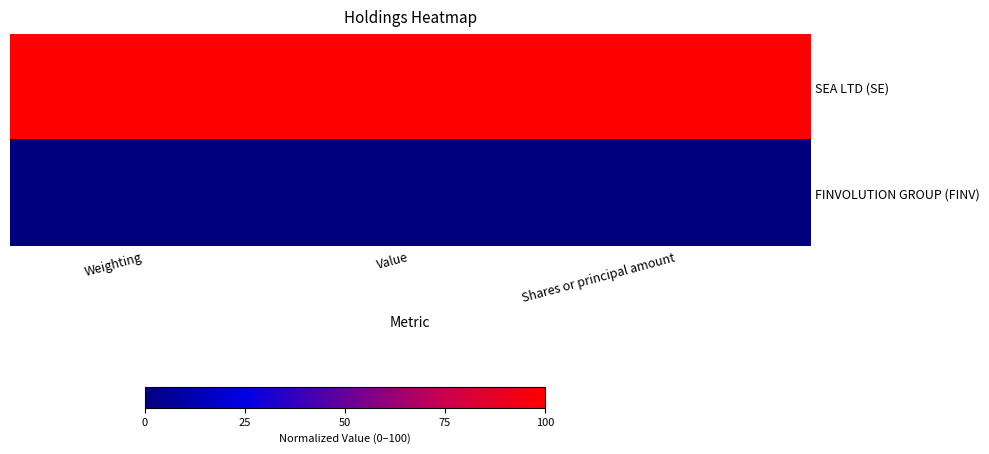

Which label corresponds to the largest value in the chart?

Weighting